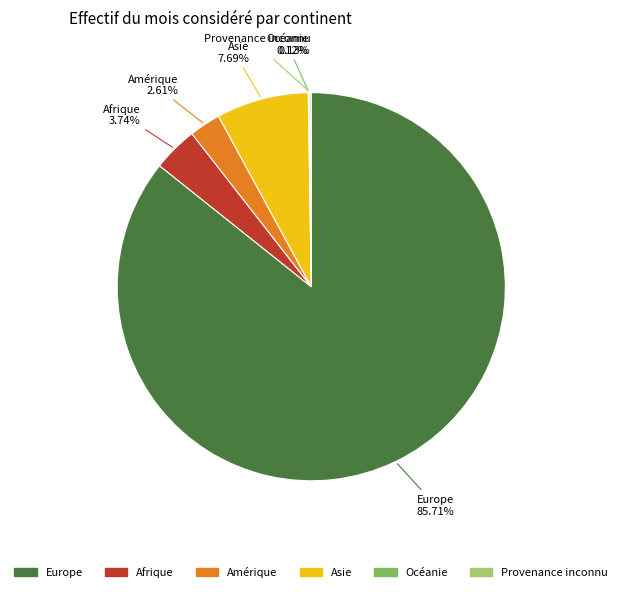

To the nearest percent, what portion does Afrique represent?

4%